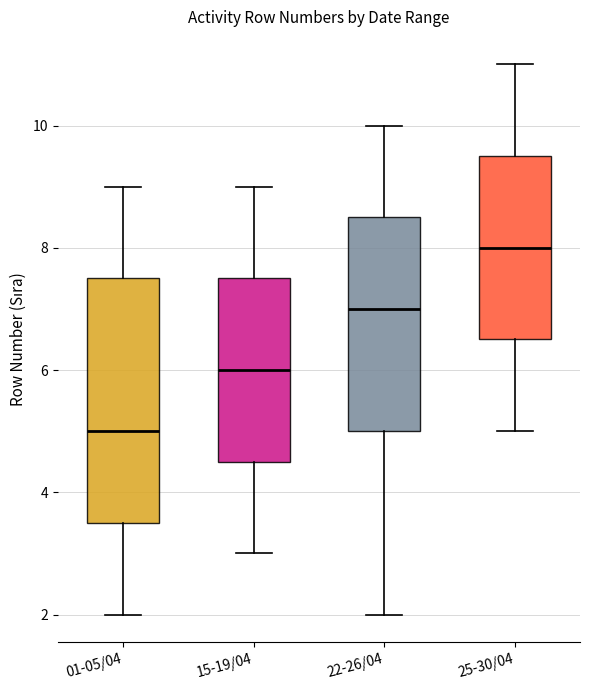

Which box has the lowest median line?

01-05/04